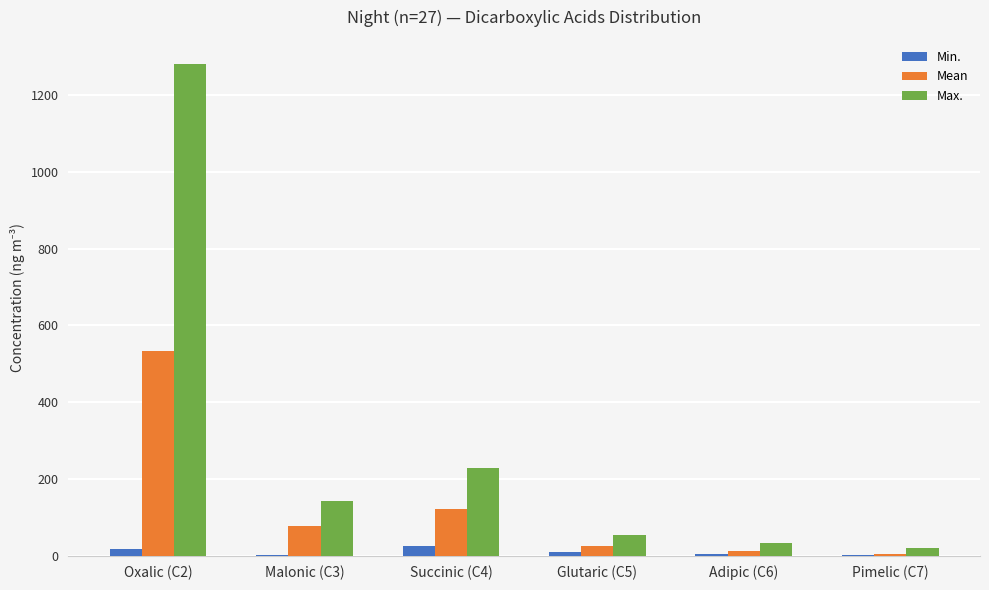

At which label is Max. closest to 649?

Succinic (C4)